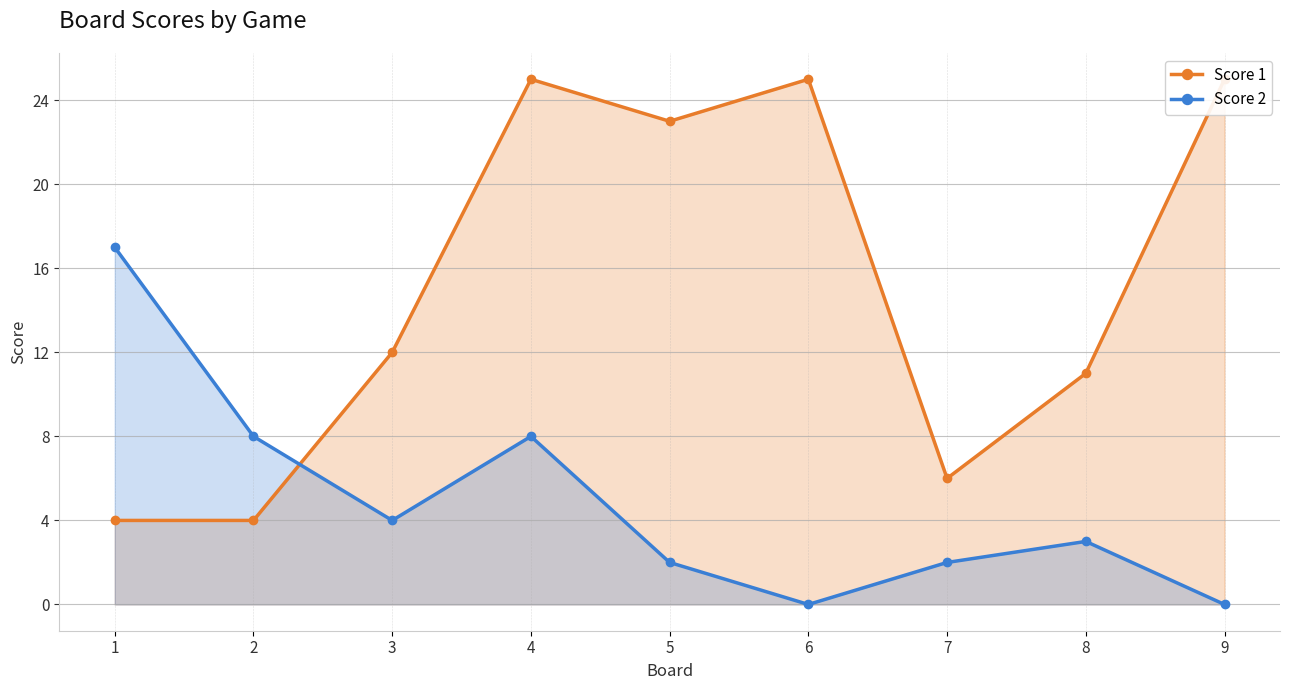

Reading left to right, extract all data points from this chart.

Score 1: 4	4	12	25	23	25	6	11	25
Score 2: 17	8	4	8	2	0	2	3	0